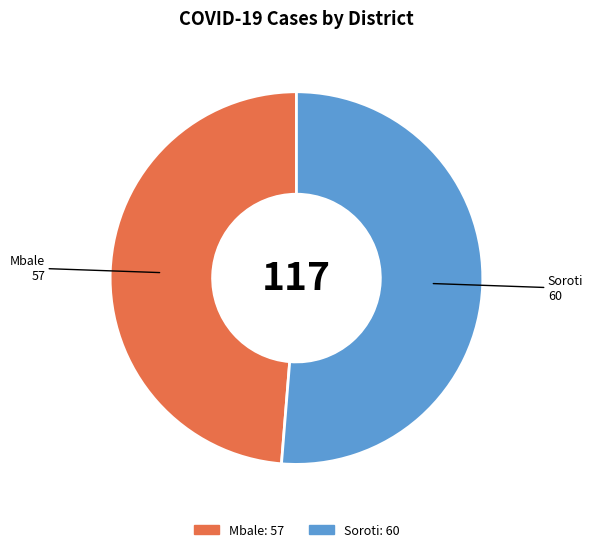

Does Soroti represent more than half of the total?

Yes